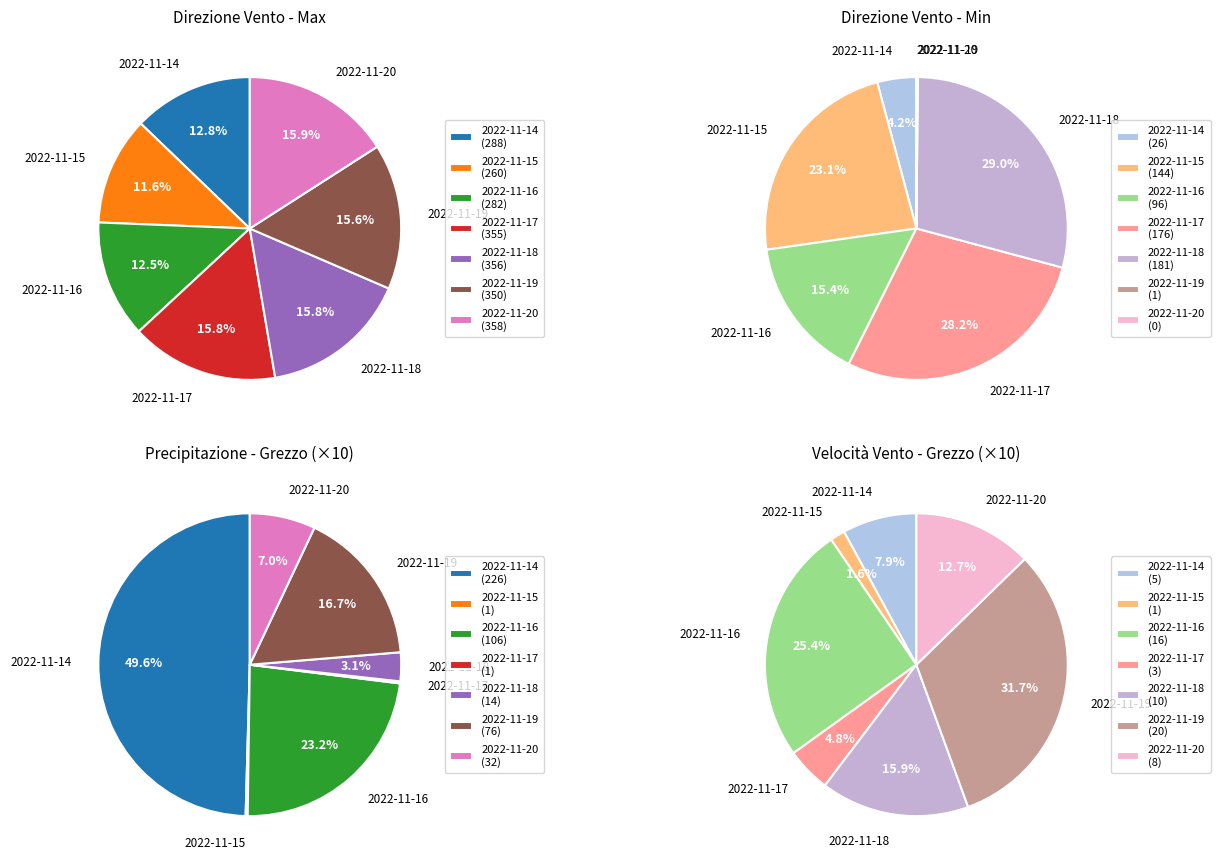

Is there a majority slice in this chart?

No